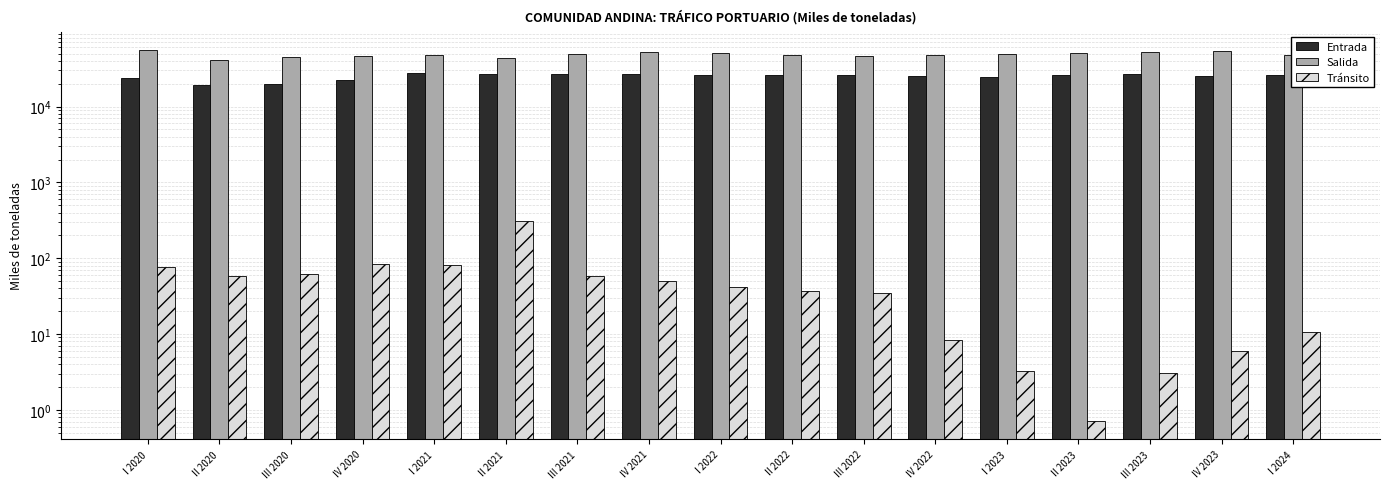

Rank the categories by Entrada value from lowest to highest.

II 2020, III 2020, IV 2020, I 2020, I 2023, IV 2022, IV 2023, I 2024, II 2023, III 2022, I 2022, II 2022, IV 2021, III 2021, II 2021, III 2023, I 2021